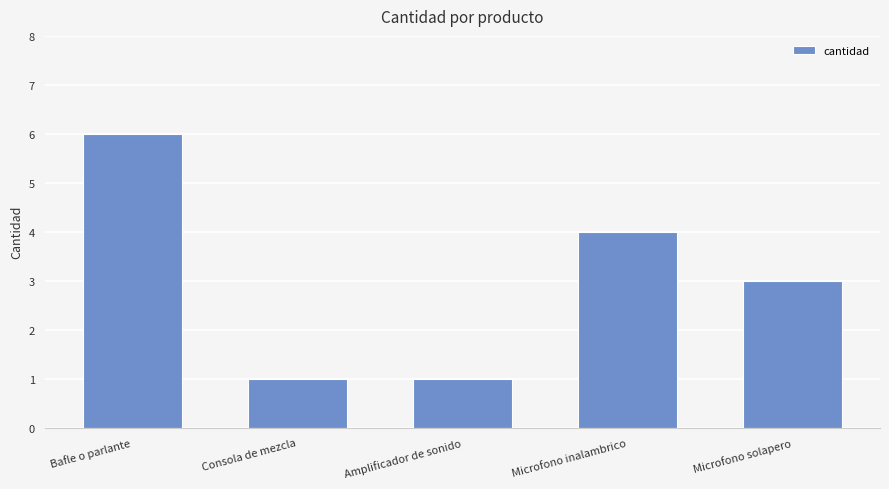

Which has a higher value, Bafle o parlante or Microfono inalambrico?

Bafle o parlante